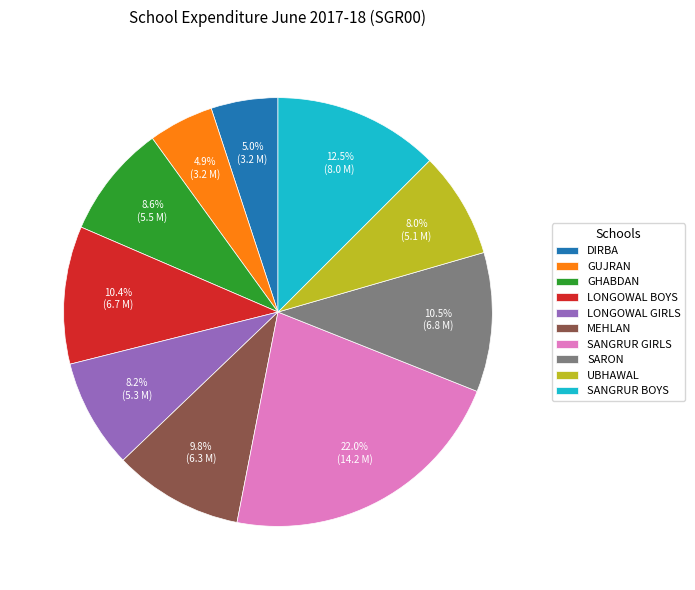

Does SANGRUR GIRLS represent more than half of the total?

No